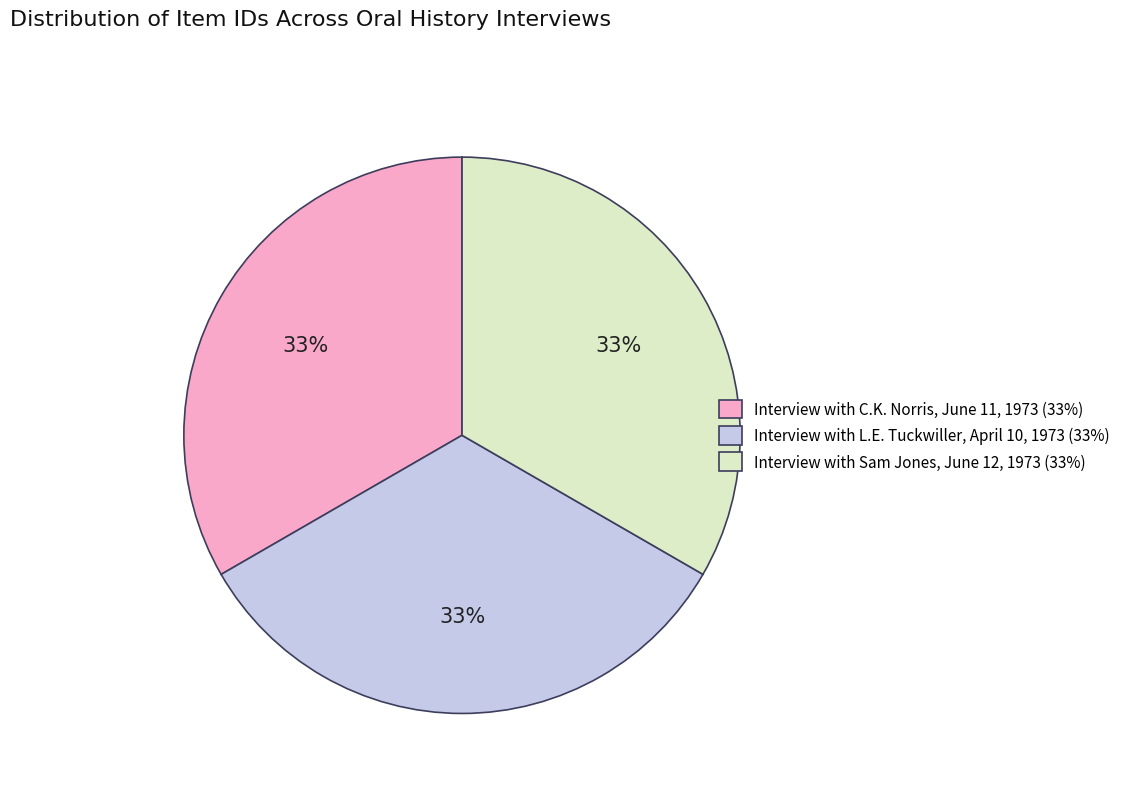

To the nearest percent, what is the average slice percentage?

33%